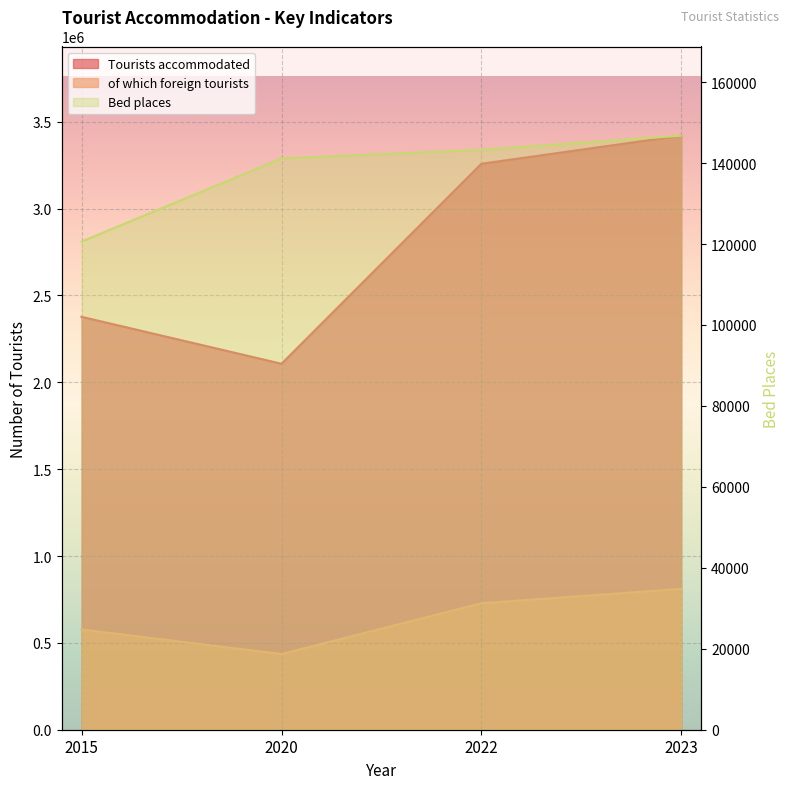

What is the total value across all series at 2022?

4129748